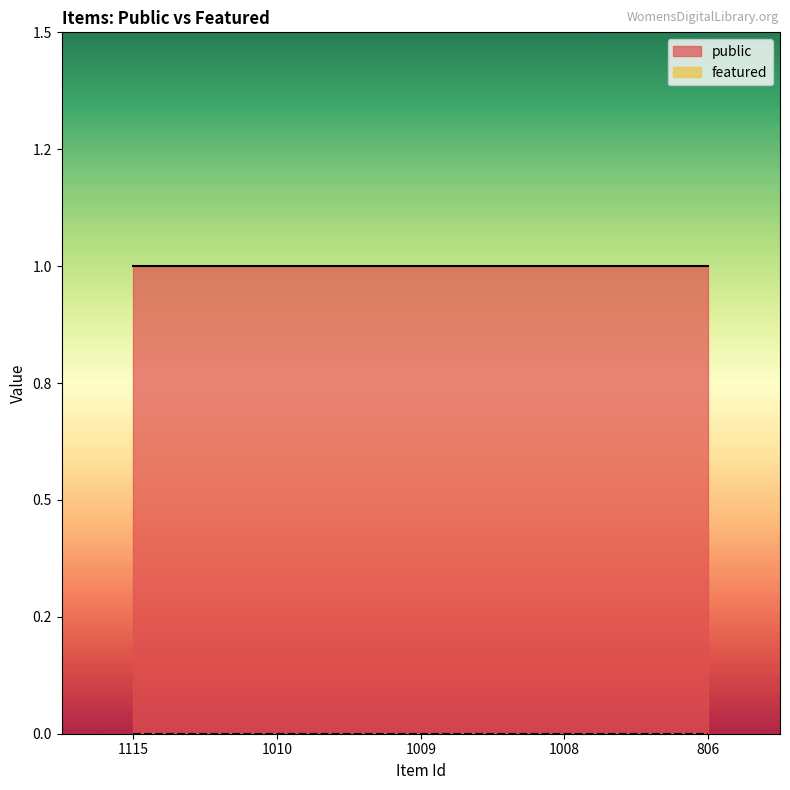

Reading left to right, extract all data points from this chart.

public: 1	1	1	1	1
featured: 0	0	0	0	0